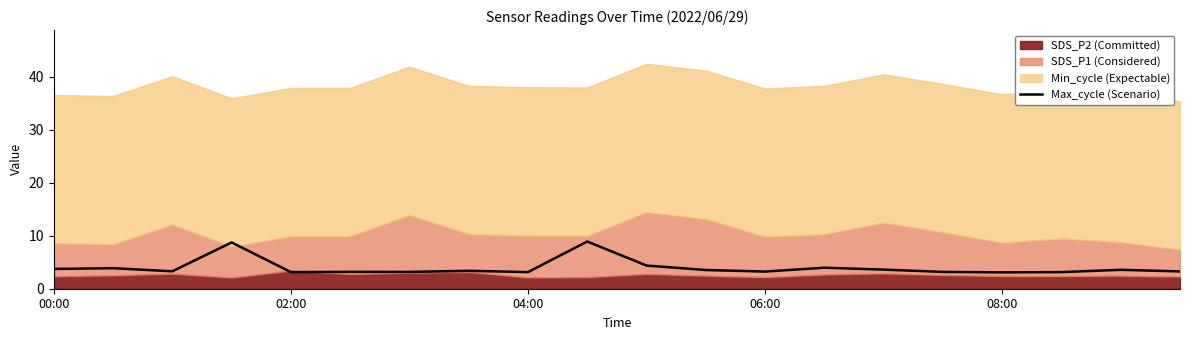

What is the highest value of the Max_cycle (Scenario) series?

8.9